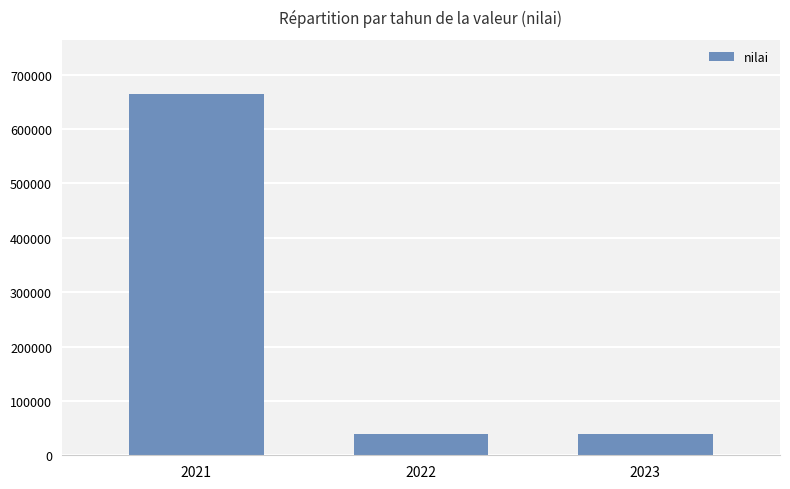

What is the greatest value displayed?

664592